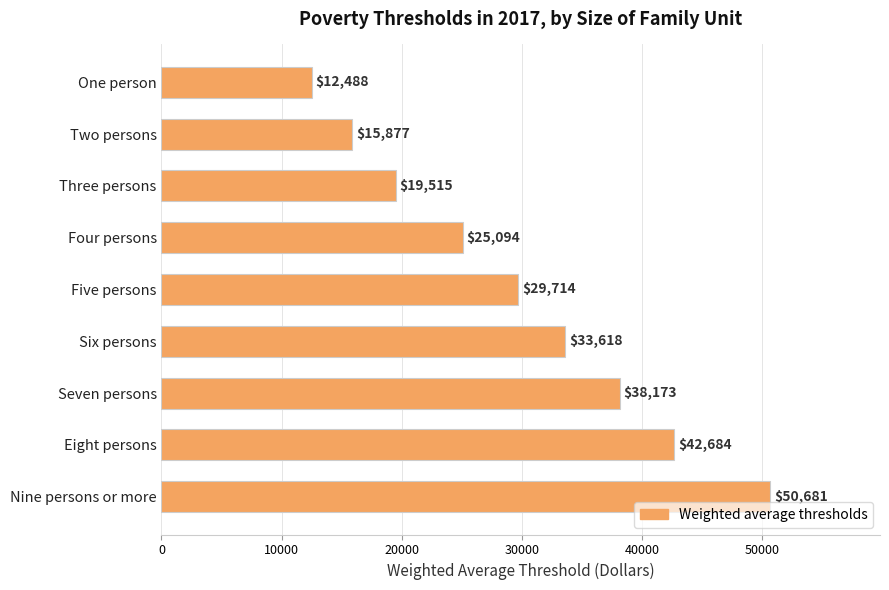

Reading bottom to top, what are all the values shown in this chart?

Nine persons or more=50681	Eight persons=42684	Seven persons=38173	Six persons=33618	Five persons=29714	Four persons=25094	Three persons=19515	Two persons=15877	One person=12488